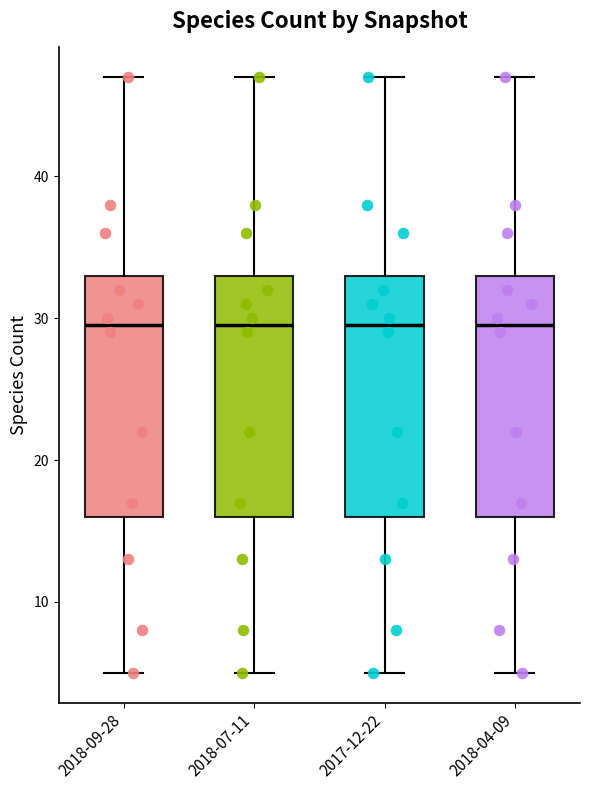

Reading left to right, transcribe this box plot: for each box, give where its median line is, the range the box spans, and where its two whiskers end, as read against the y-axis. The values are not printed on the chart, so give them approximately, as read against the axis.

2018-09-28: median 30, box 16 to 33, whiskers 5 to 47
2018-07-11: median 30, box 16 to 33, whiskers 5 to 47
2017-12-22: median 30, box 16 to 33, whiskers 5 to 47
2018-04-09: median 30, box 16 to 33, whiskers 5 to 47